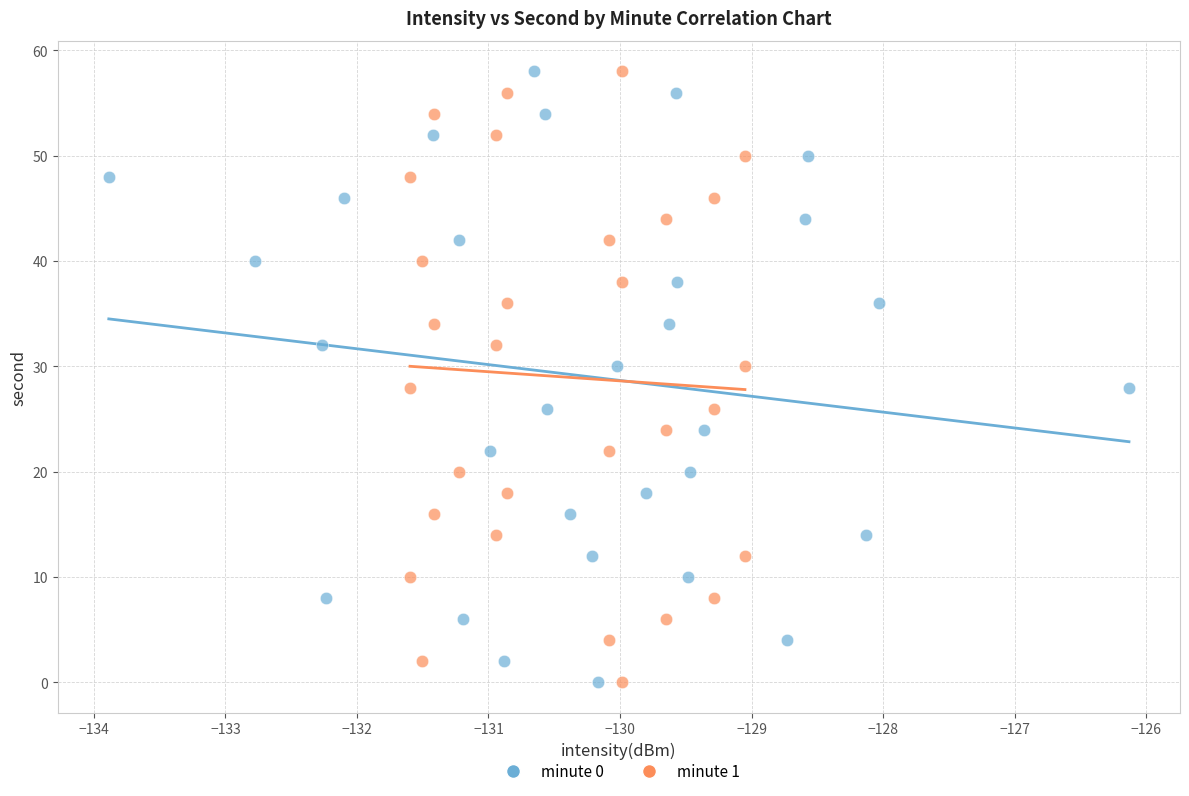

What are all the series names shown in the legend?

minute 0, minute 1